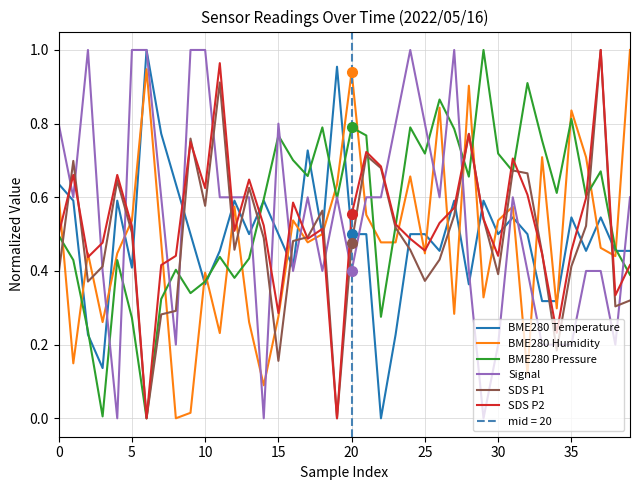

Which series has the largest total across all categories?

BME280 Pressure